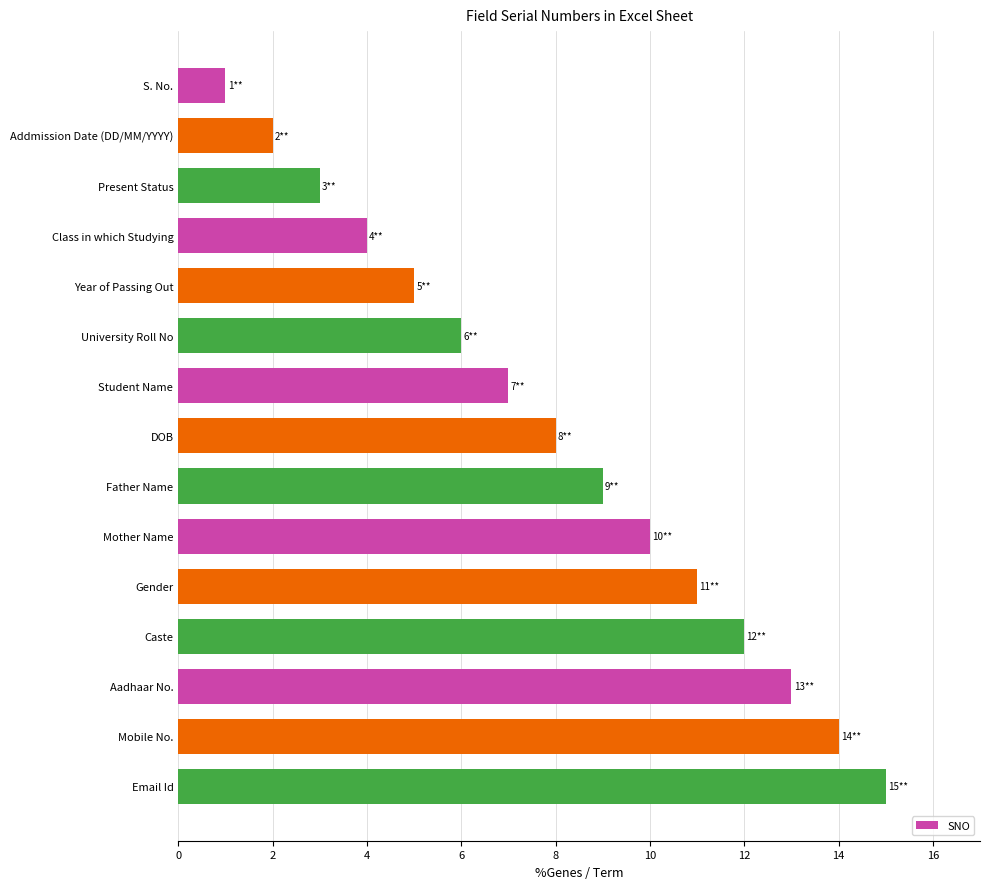

Is it true that the value at Aadhaar No. is 13?

True